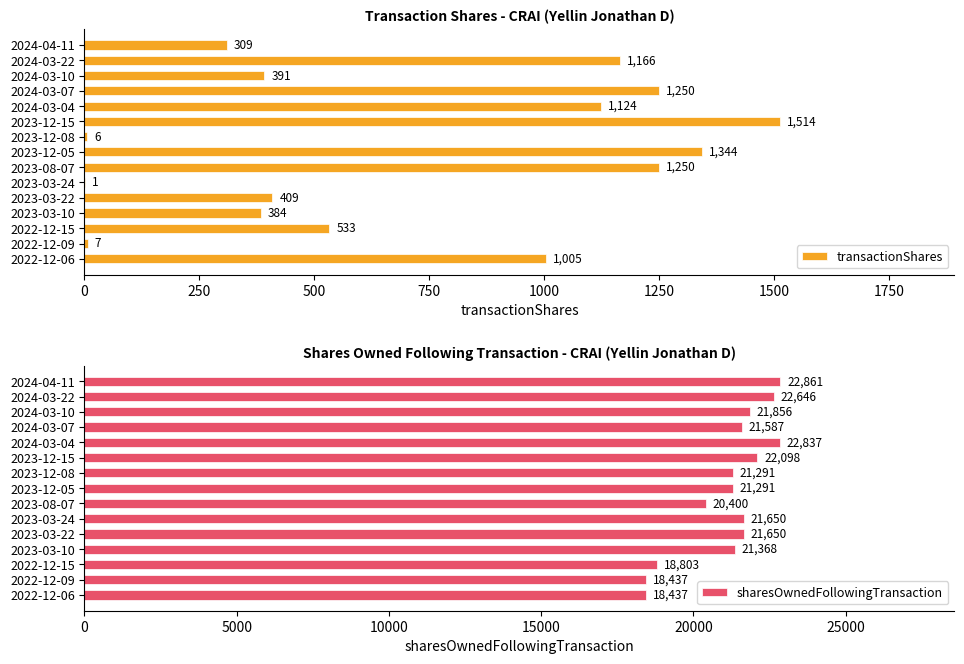

The value of transactionShares at 2022-12-15 is 533. True or false?

True